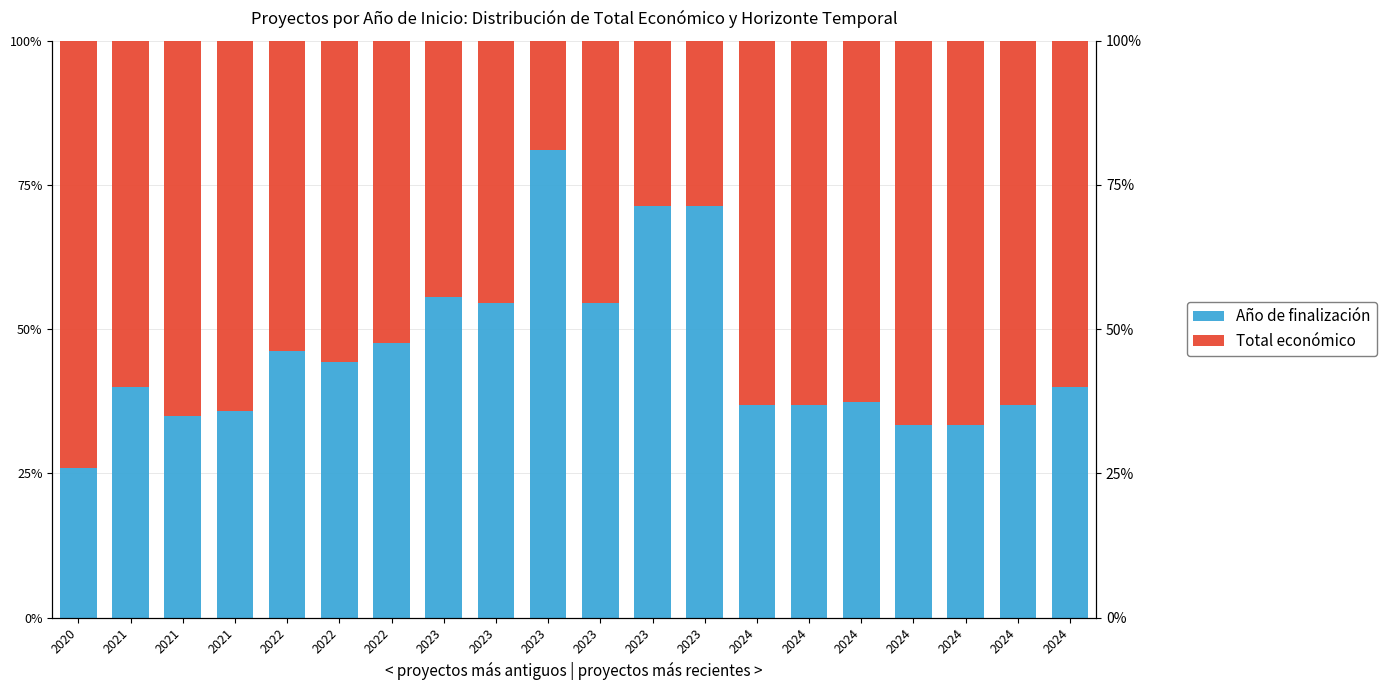

Between 2022 and 2023, which is larger?

2023